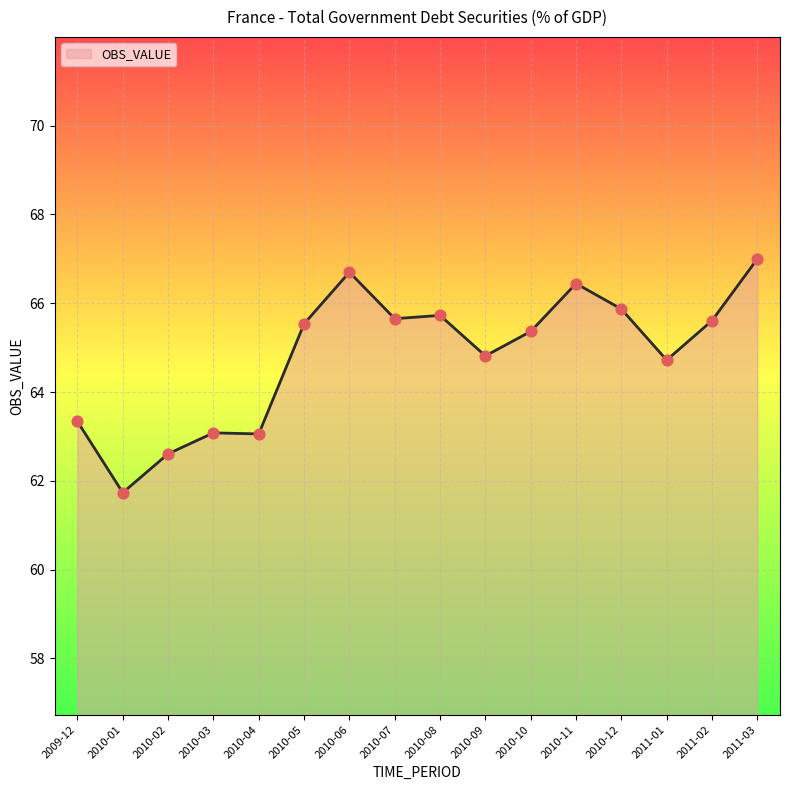

Approximately how many times larger is the value at 2010-07 compared to 2010-12?

1.0